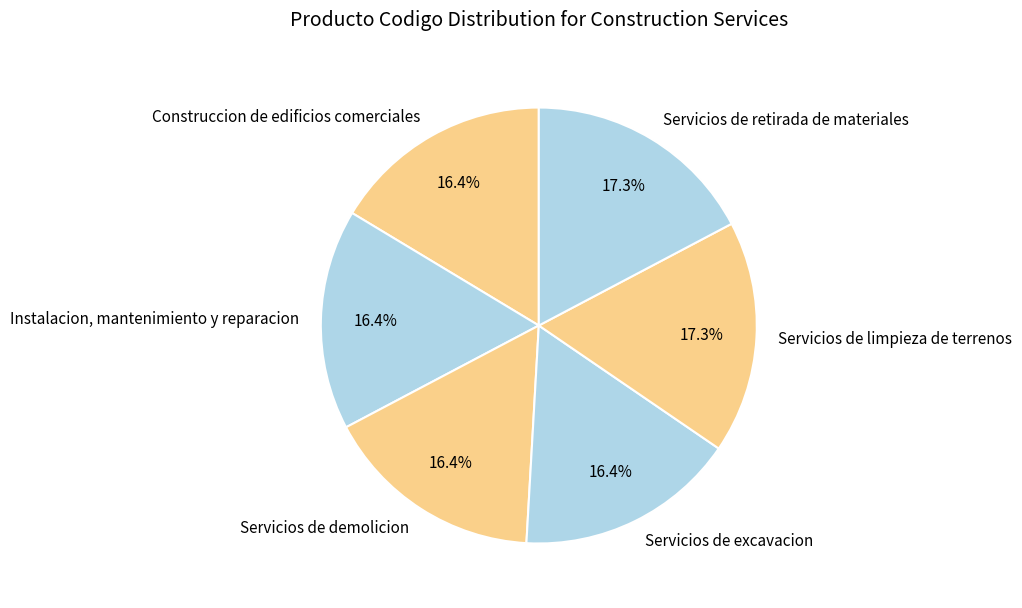

What is the ratio of the value at Instalacion, mantenimiento y reparacion to the value at Servicios de retirada de materiales?

0.9